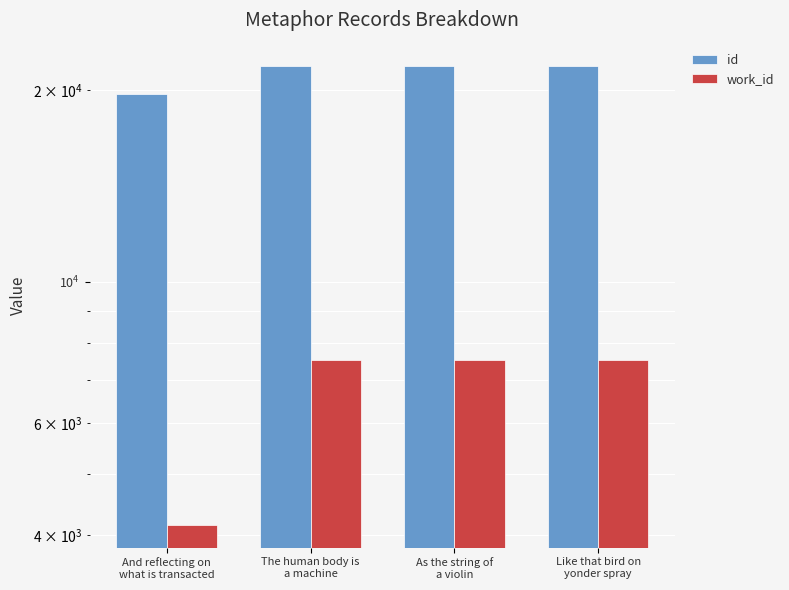

Is the value of id at Like that bird on
yonder spray greater than the value of work_id at The human body is
a machine?

Yes